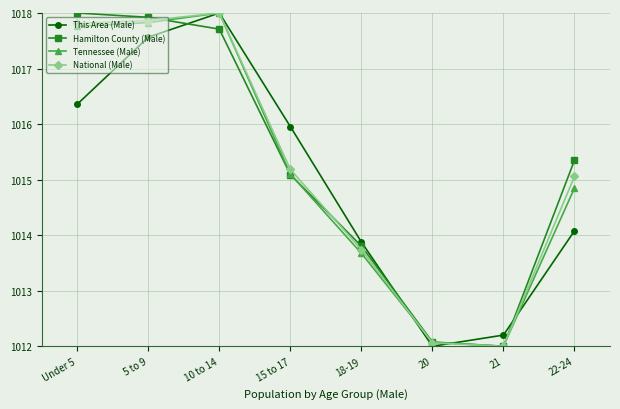

List the labels in order of This Area (Male) value, largest first.

10 to 14, 5 to 9, Under 5, 15 to 17, 22-24, 18-19, 21, 20